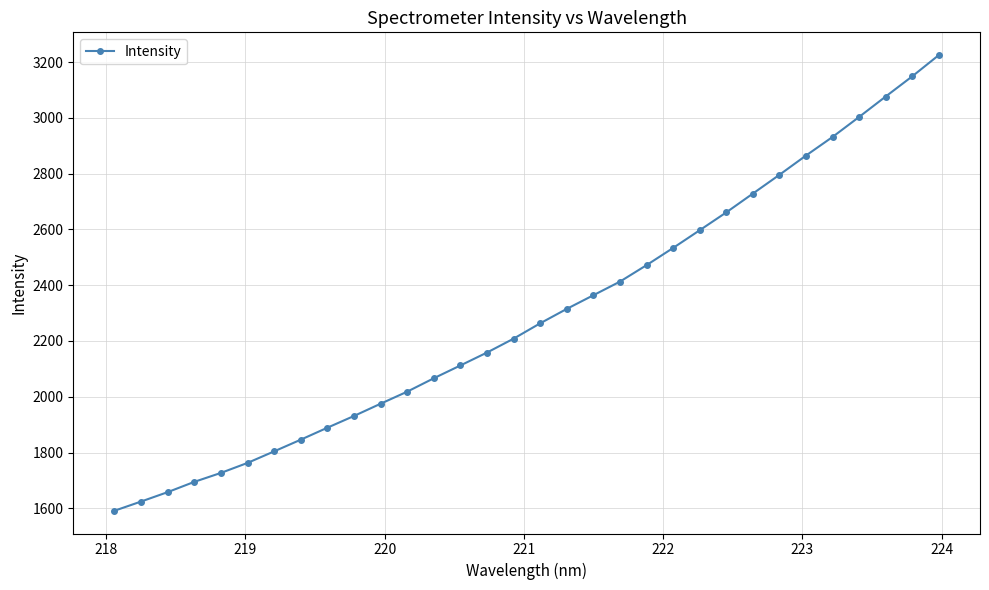

What is the maximum value shown in the chart?

3224.7